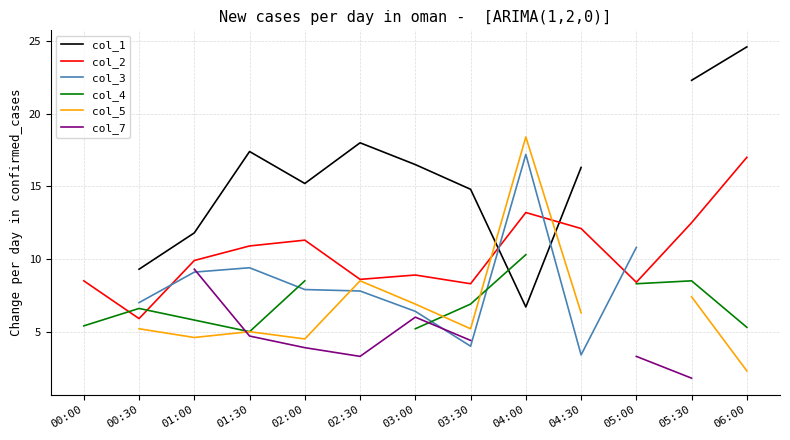

True or false: col_7 has more than 2 points higher than both neighbors.

False